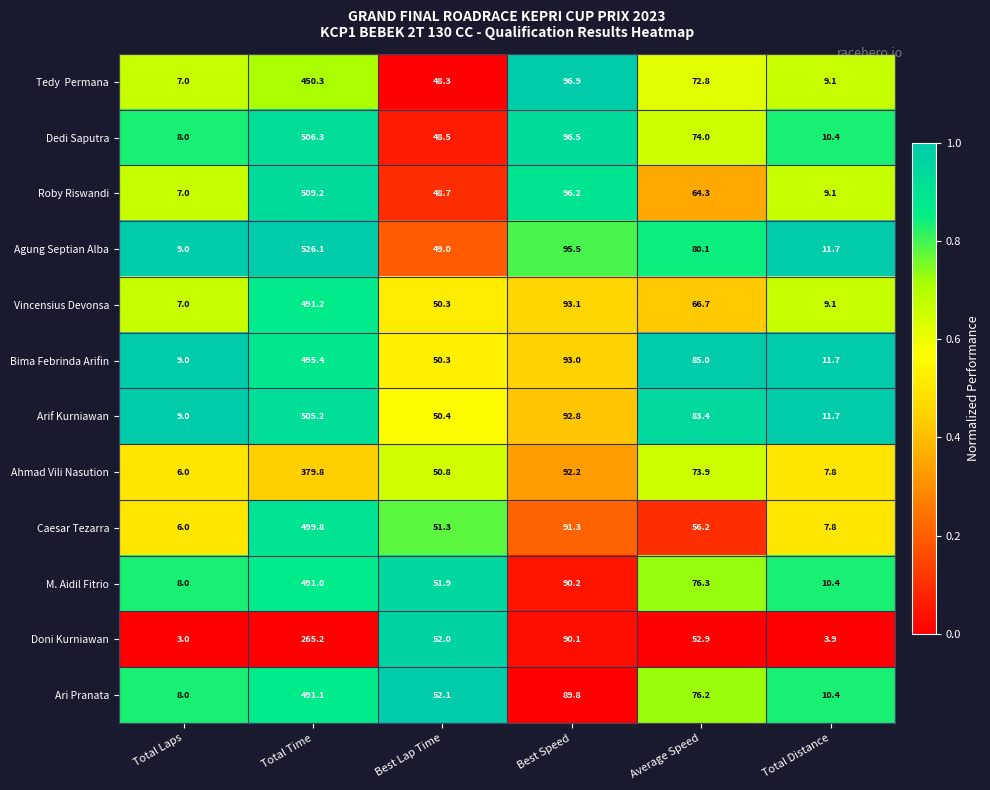

Is the value of Doni Kurniawan at Total Laps greater than the value of Arif Kurniawan at Total Time?

No